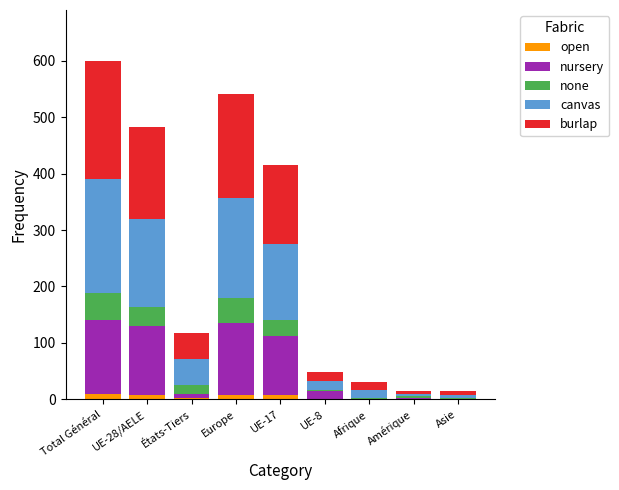

What is the maximum value for open?

9